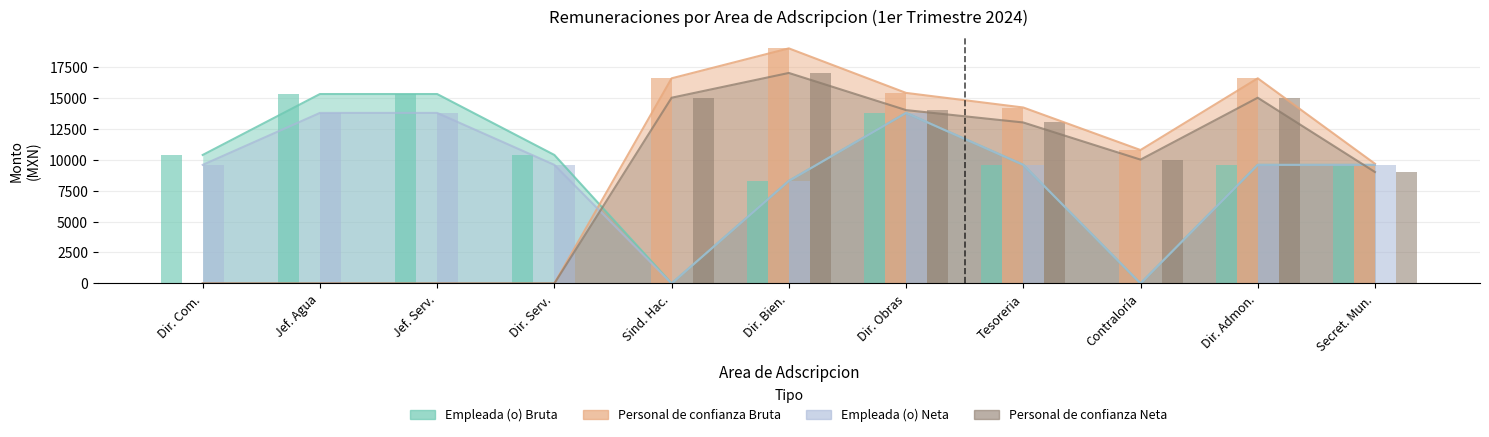

Reading right to left, transcribe all the data shown in this chart.

Empleada (o) Bruta: 9576.8	9576.8	0.0	9576.8	13771.9	8278.6	0.0	10376.1	15297.0	15297.0	10376.1
Personal de confianza Bruta: 9666.3	16567.7	10775.3	14209.6	15388.6	18985.6	16567.7	0.0	0.0	0.0	0.0
Empleada (o) Neta: 9576.8	9576.8	0.0	9576.8	13771.9	8278.6	0.0	9576.8	13771.9	13771.9	9576.8
Personal de confianza Neta: 9000.0	15000.0	10000.2	13000.2	14000.4	17000.4	15000.0	0.0	0.0	0.0	0.0